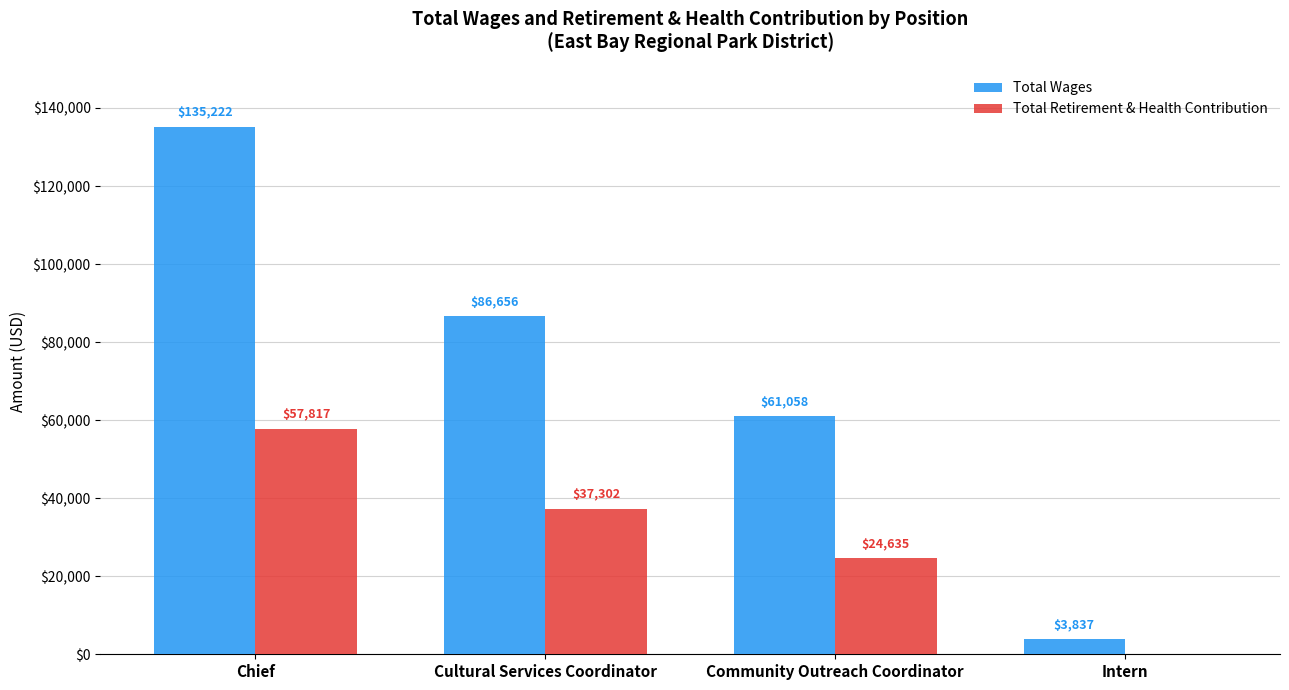

Reading right to left, extract all data points from this chart.

Total Wages: Intern=3837	Community Outreach Coordinator=61058	Cultural Services Coordinator=86656	Chief=135222
Total Retirement & Health Contribution: Intern=0	Community Outreach Coordinator=24635	Cultural Services Coordinator=37302	Chief=57817